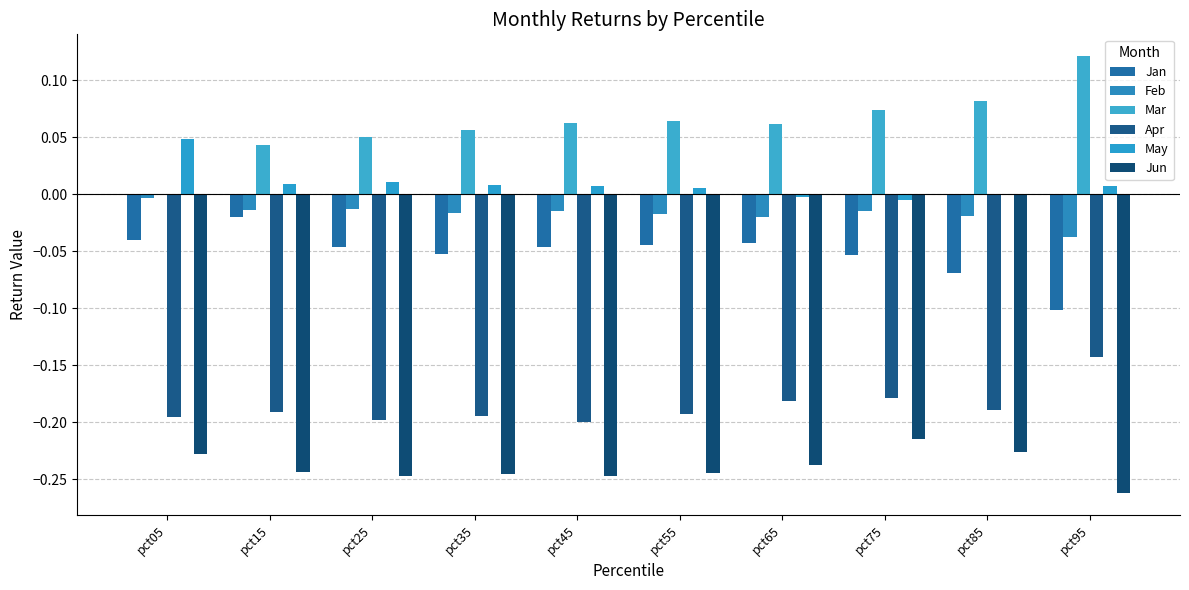

Which series has the widest spread of values?

Mar